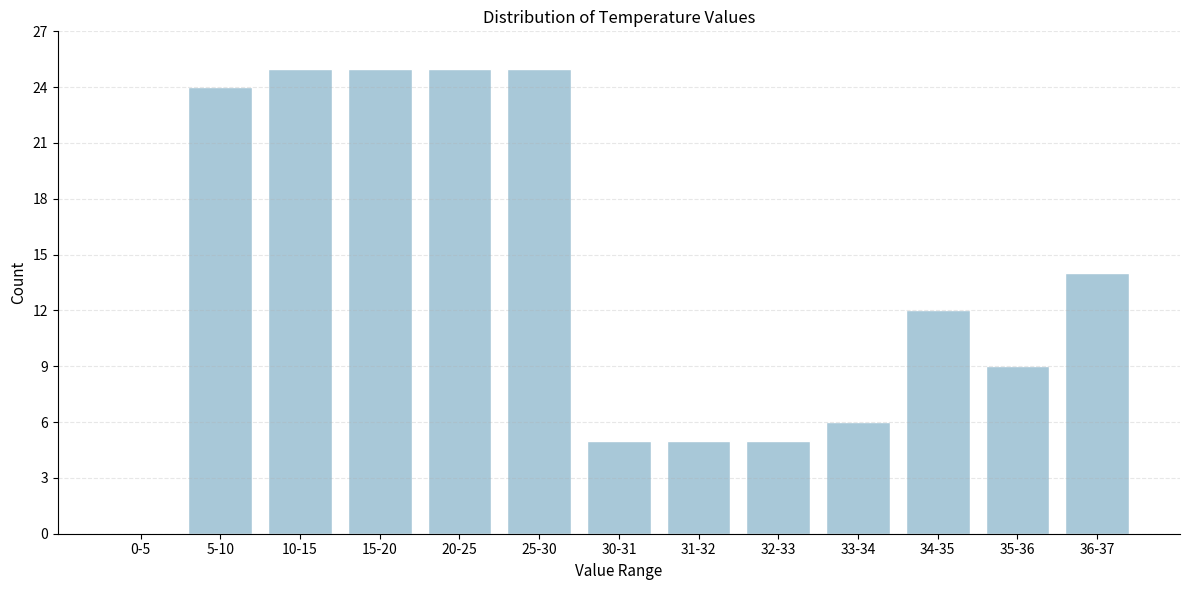

Reading left to right, transcribe all the data shown in this chart.

0-5=0	5-10=24	10-15=25	15-20=25	20-25=25	25-30=25	30-31=5	31-32=5	32-33=5	33-34=6	34-35=12	35-36=9	36-37=14